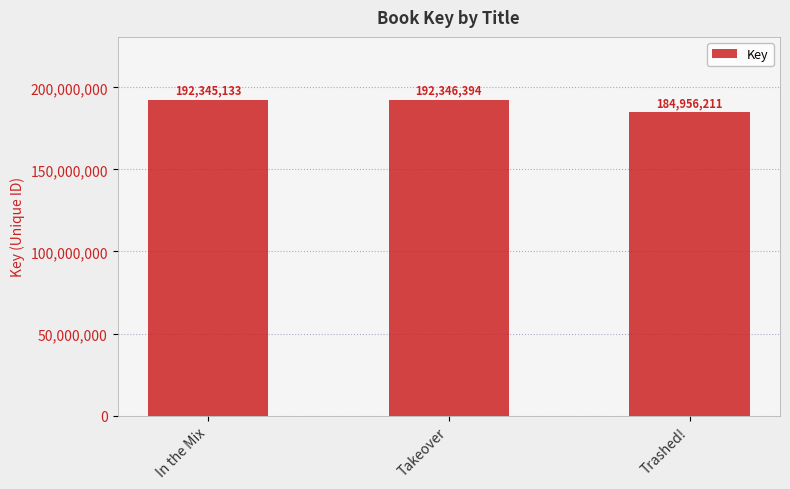

What is the minimum value shown in the chart?

184956211